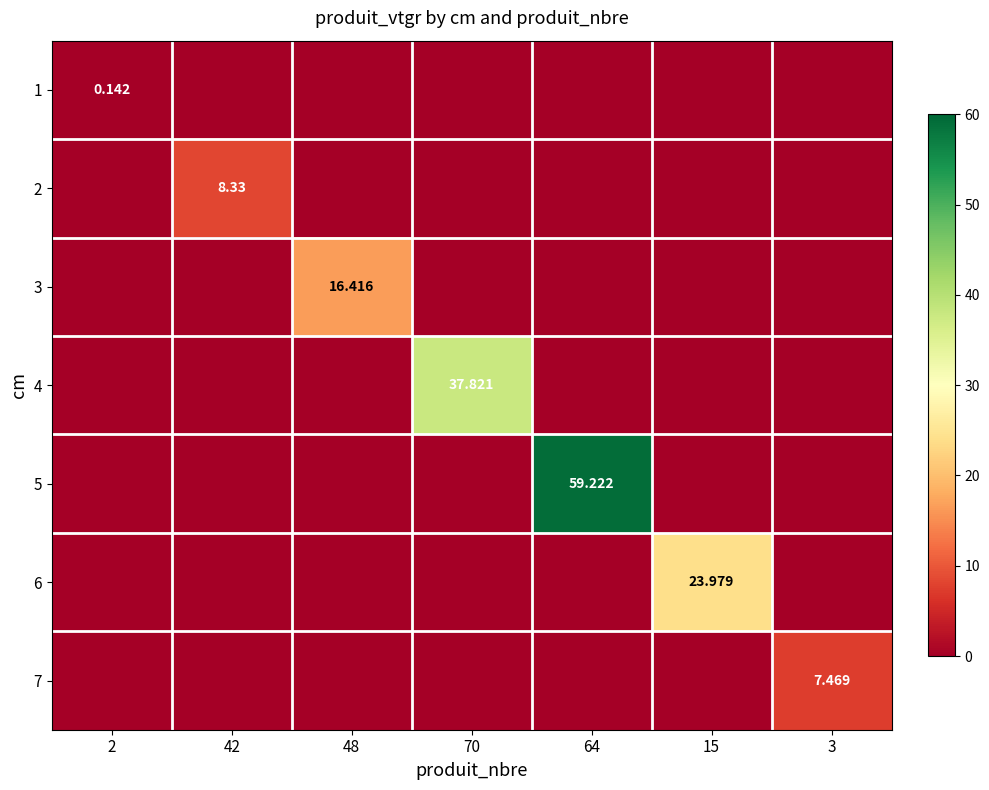

What is the difference between the maximum and minimum values in the 4 series?

37.8